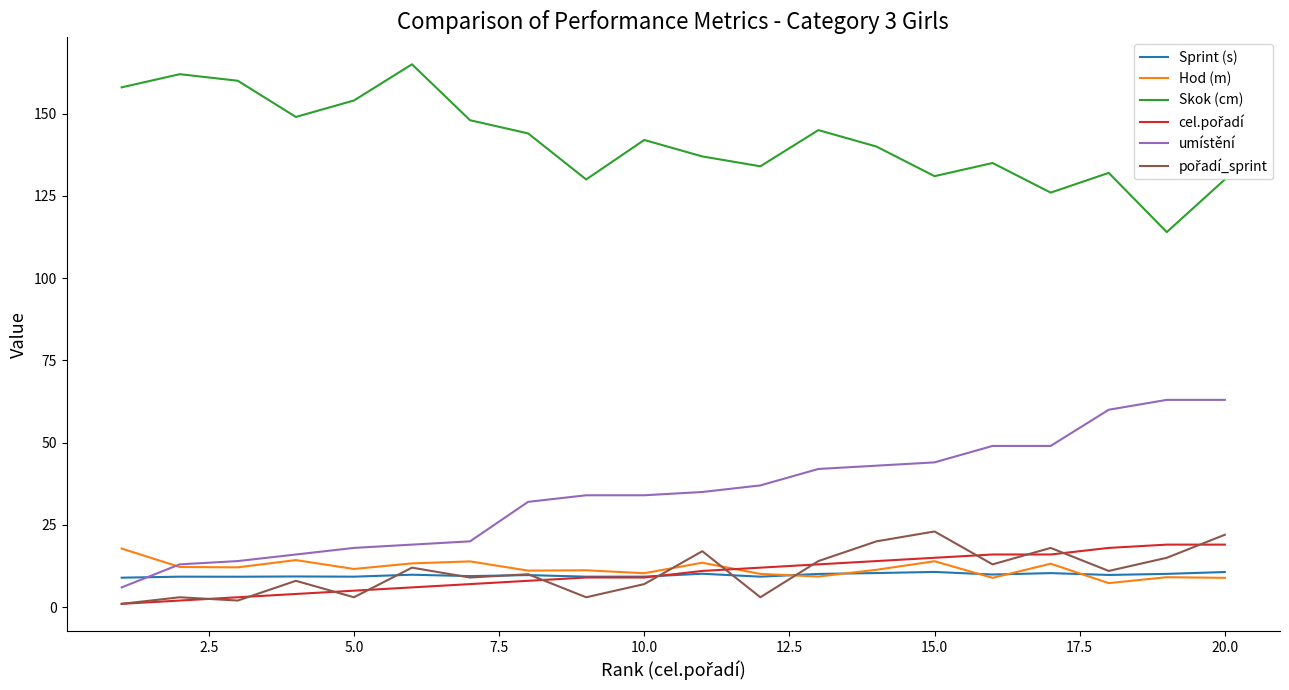

What is the maximum value for Skok (cm)?

165.0